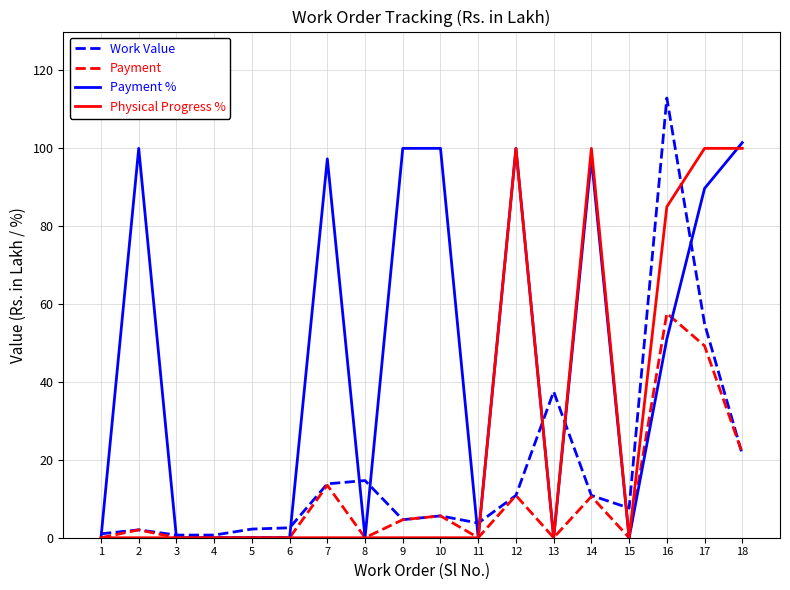

Between 2 and 17, which series saw the biggest shift?

Physical Progress %